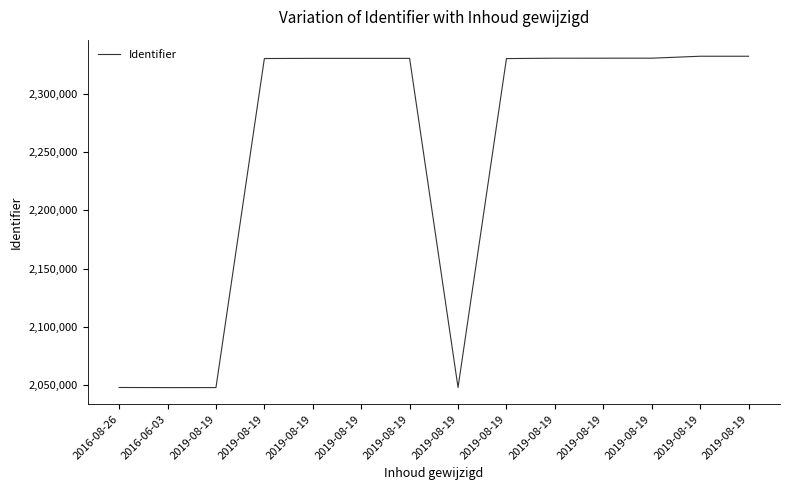

Reading left to right, what are all the values shown in this chart?

2048189	2048088	2048099	2329958	2330096	2330098	2330100	2048186	2329916	2330234	2330244	2330256	2331920	2331923